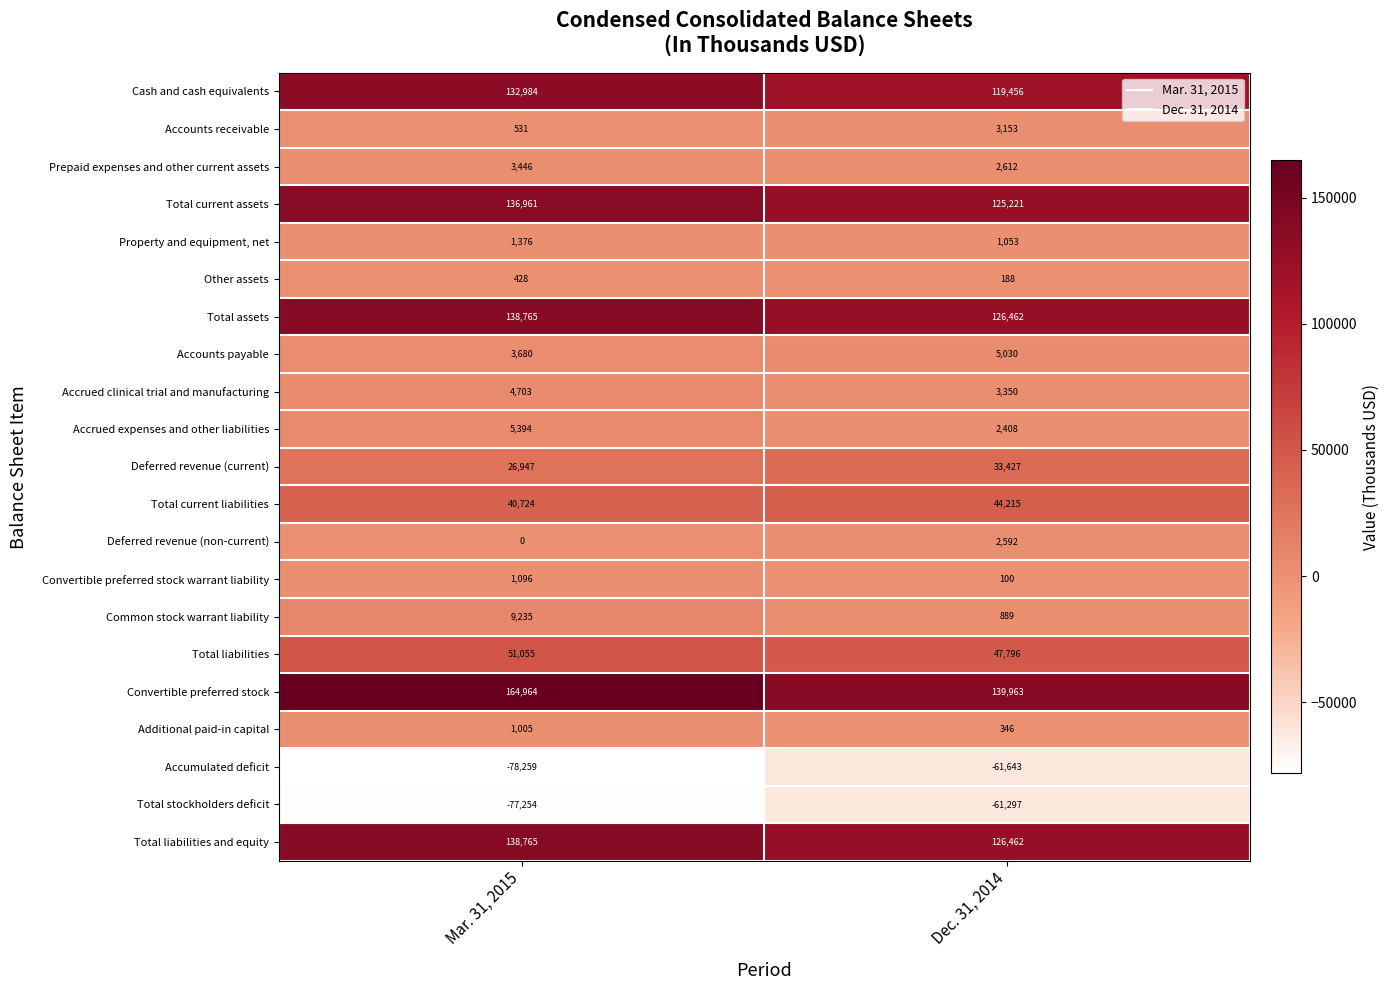

List the labels in order of Accounts payable value, smallest first.

Mar. 31, 2015, Dec. 31, 2014